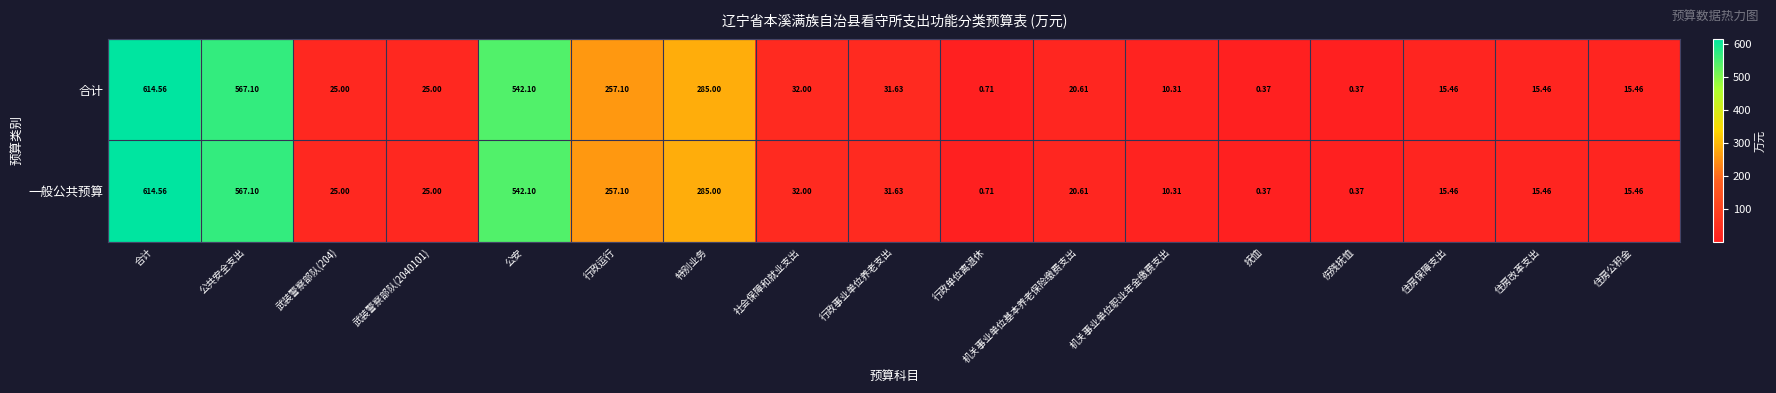

At which label is 一般公共预算 closest to 307?

特别业务